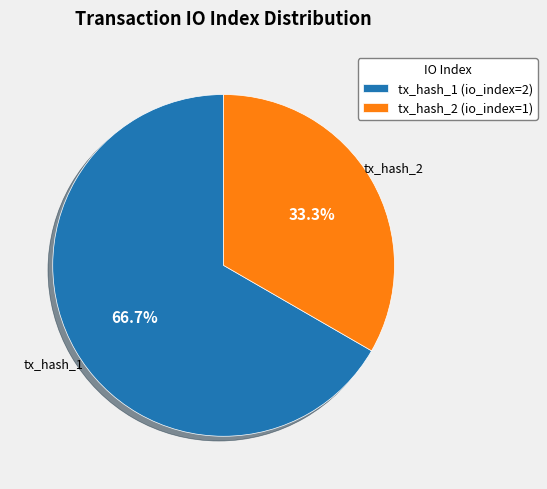

Count the number of slices in the pie.

2